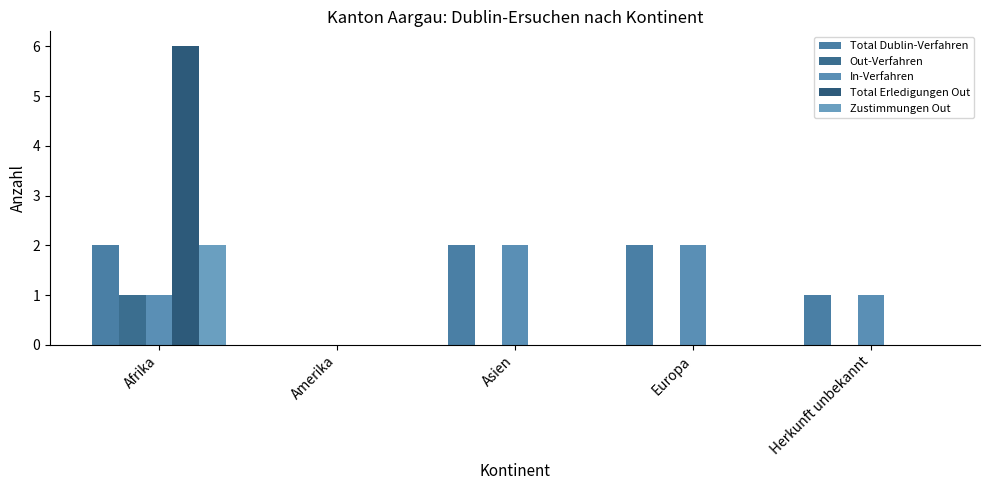

How many data points does each series have?

5